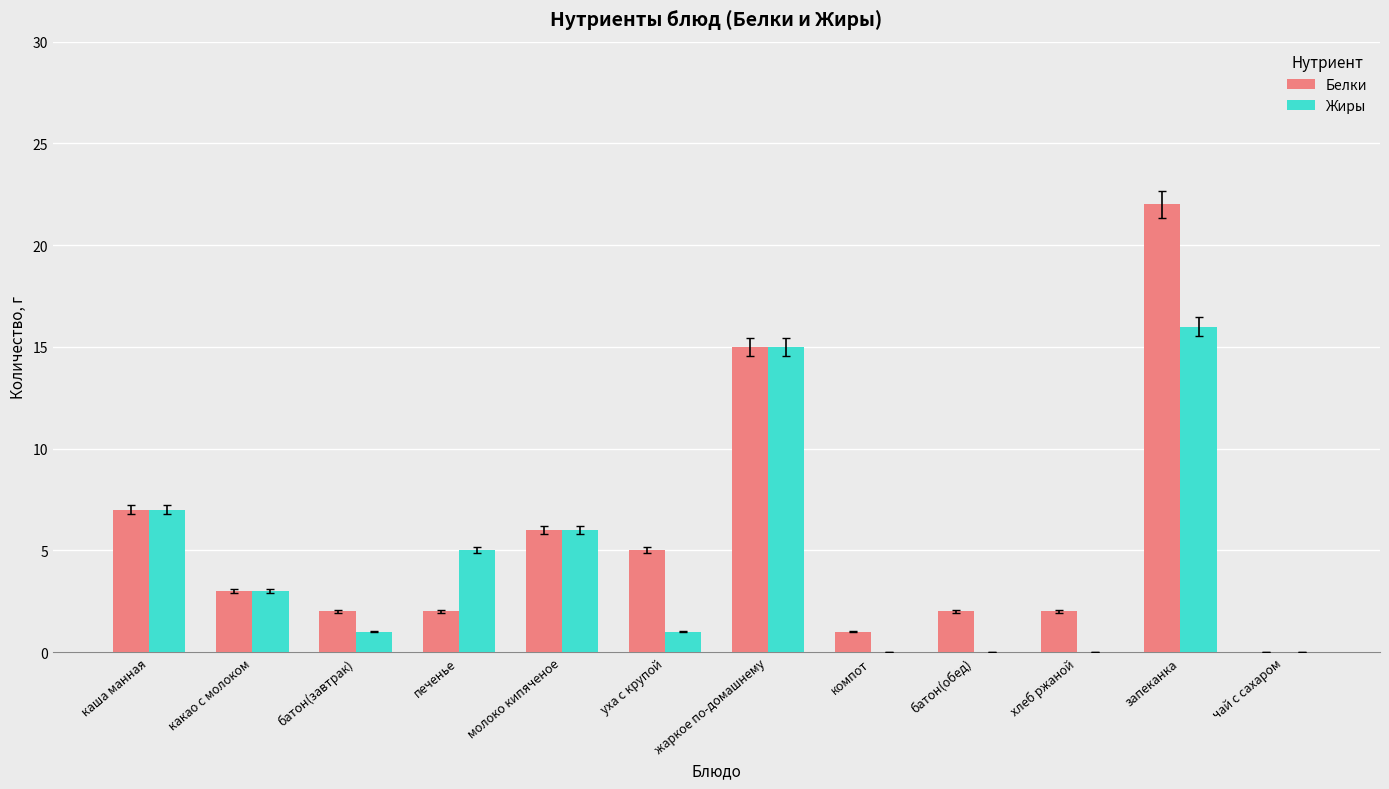

What is the maximum value for Белки?

22